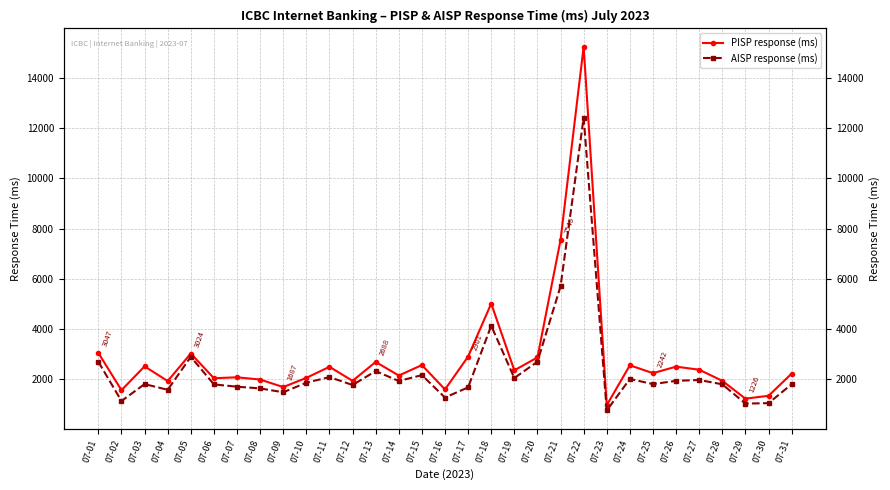

How many interior local peaks does the AISP response (ms) series have?

9